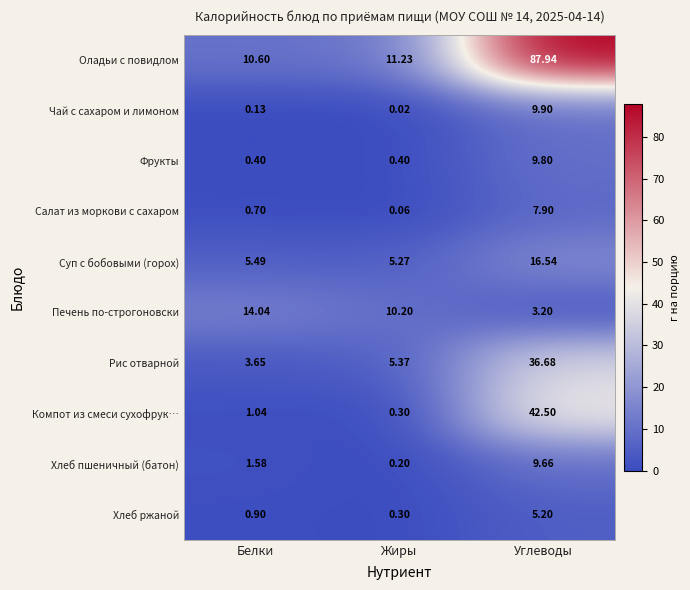

Which series changed the most between Белки and Углеводы?

Оладьи с повидлом